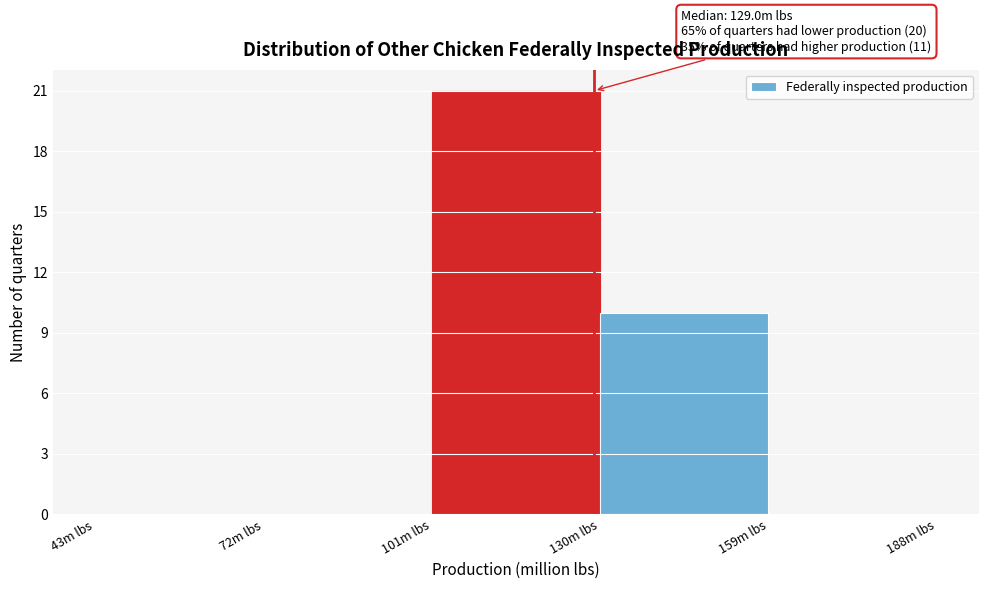

Which range on the x-axis has the tallest bar?

101 to 130